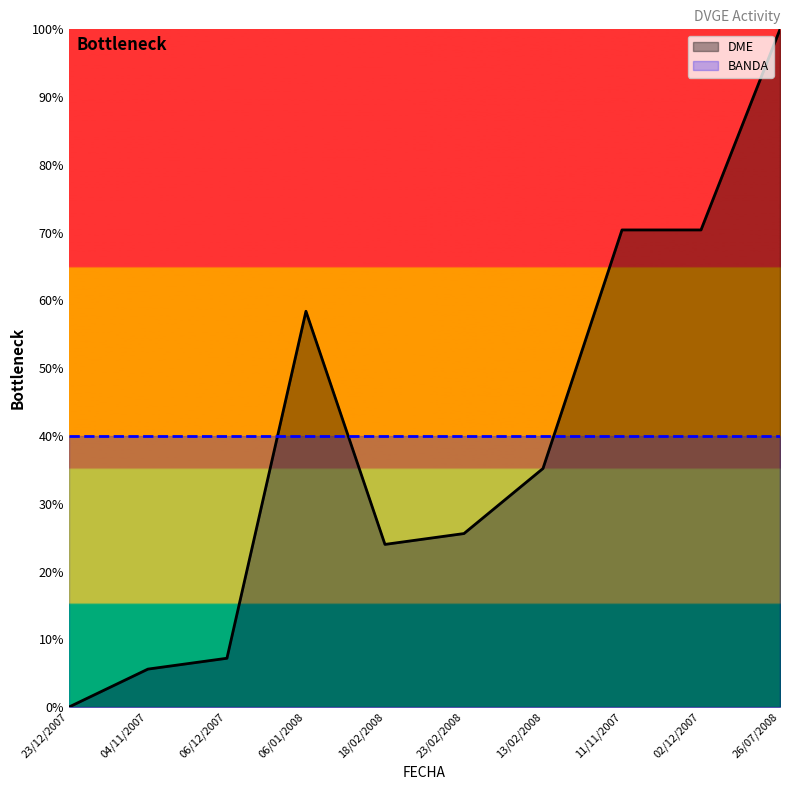

Which category has the lowest value in the BANDA series?

23/12/2007